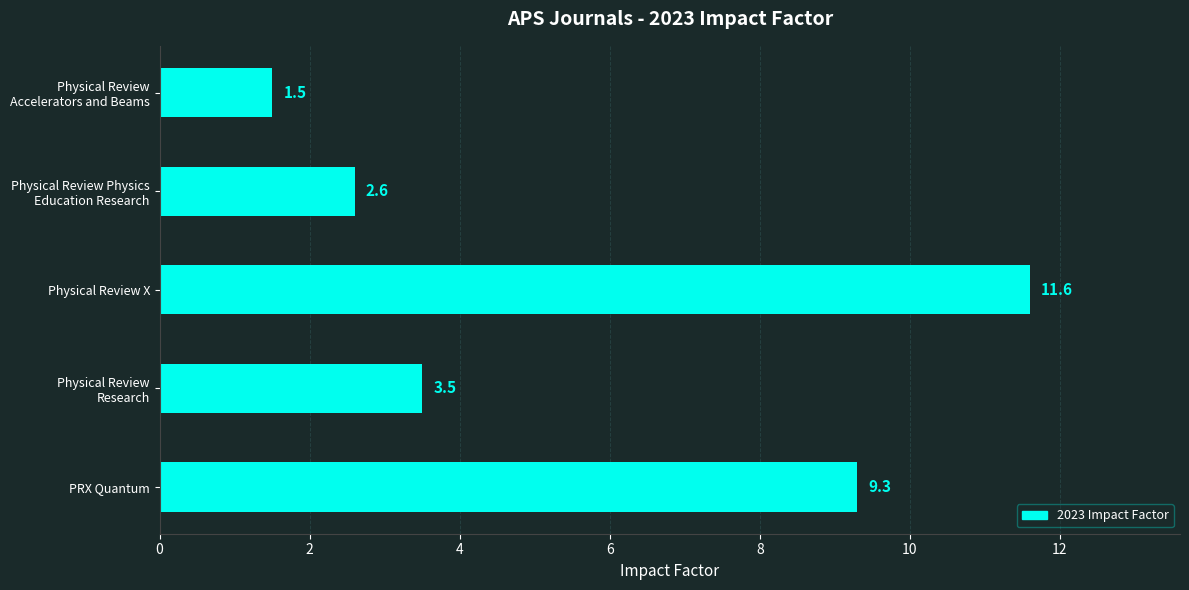

What is the maximum value shown in the chart?

11.6